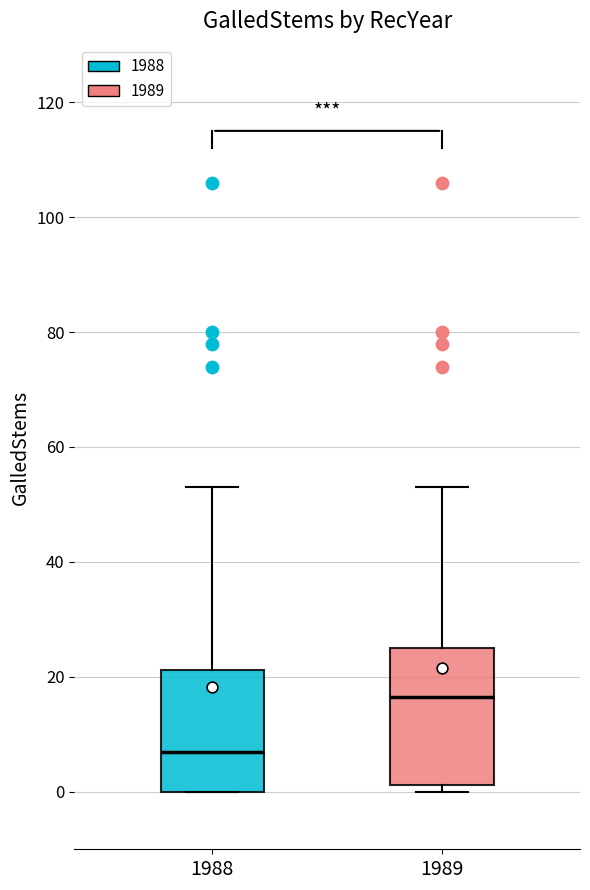

Reading left to right, transcribe this box plot: for each box, give where its median line is, the range the box spans, and where its two whiskers end, as read against the y-axis. The values are not printed on the chart, so give them approximately, as read against the axis.

1988: median 8, box 0 to 22, whiskers 0 to 54
1989: median 16, box 2 to 26, whiskers 0 to 54